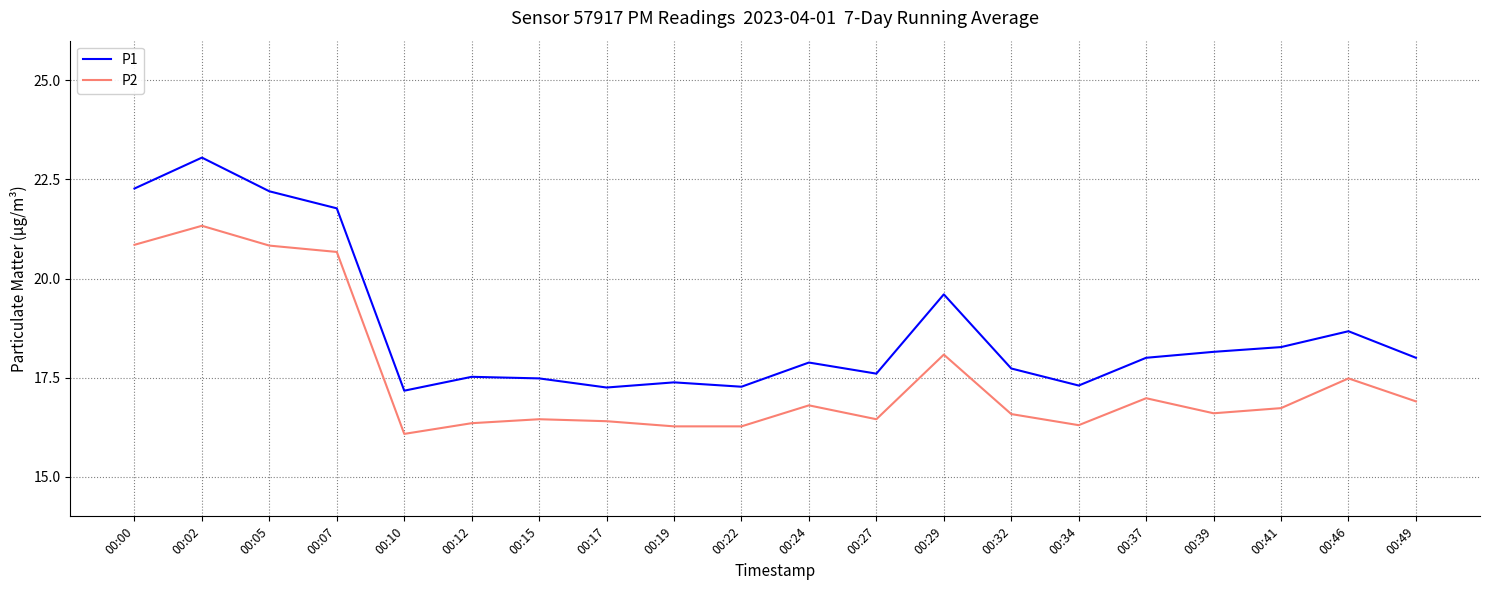

What are all the series names shown in the legend?

P1, P2